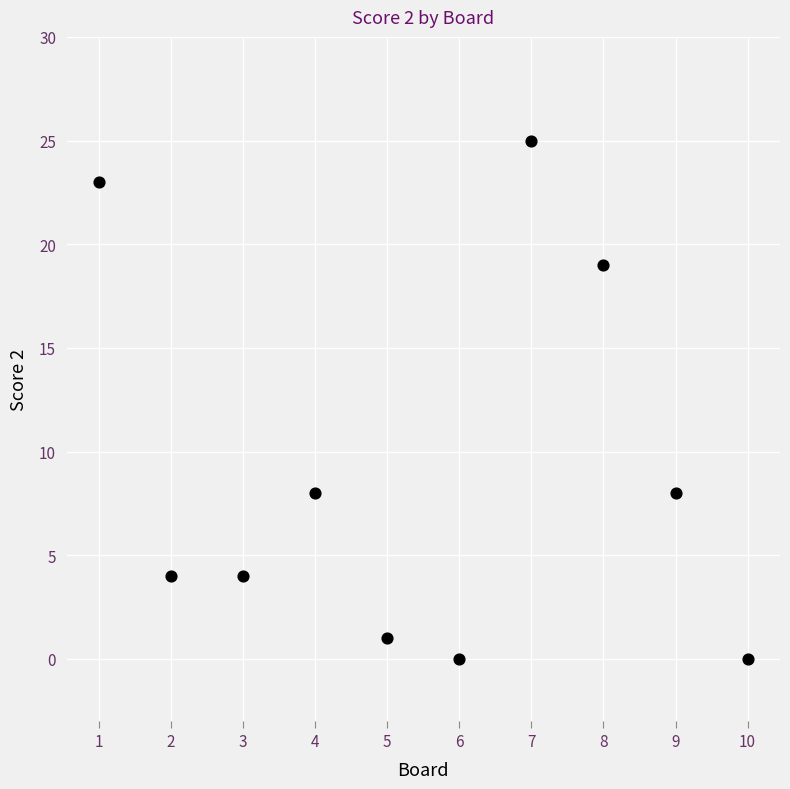

What is the range of X values (max minus min)?

9